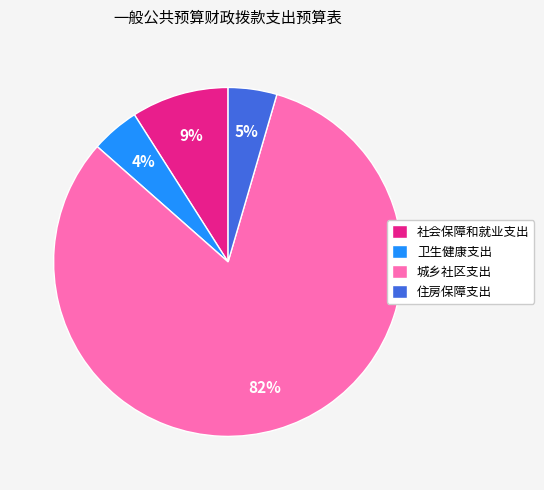

To the nearest percent, what is the difference between the largest and smallest slice percentages?

78%